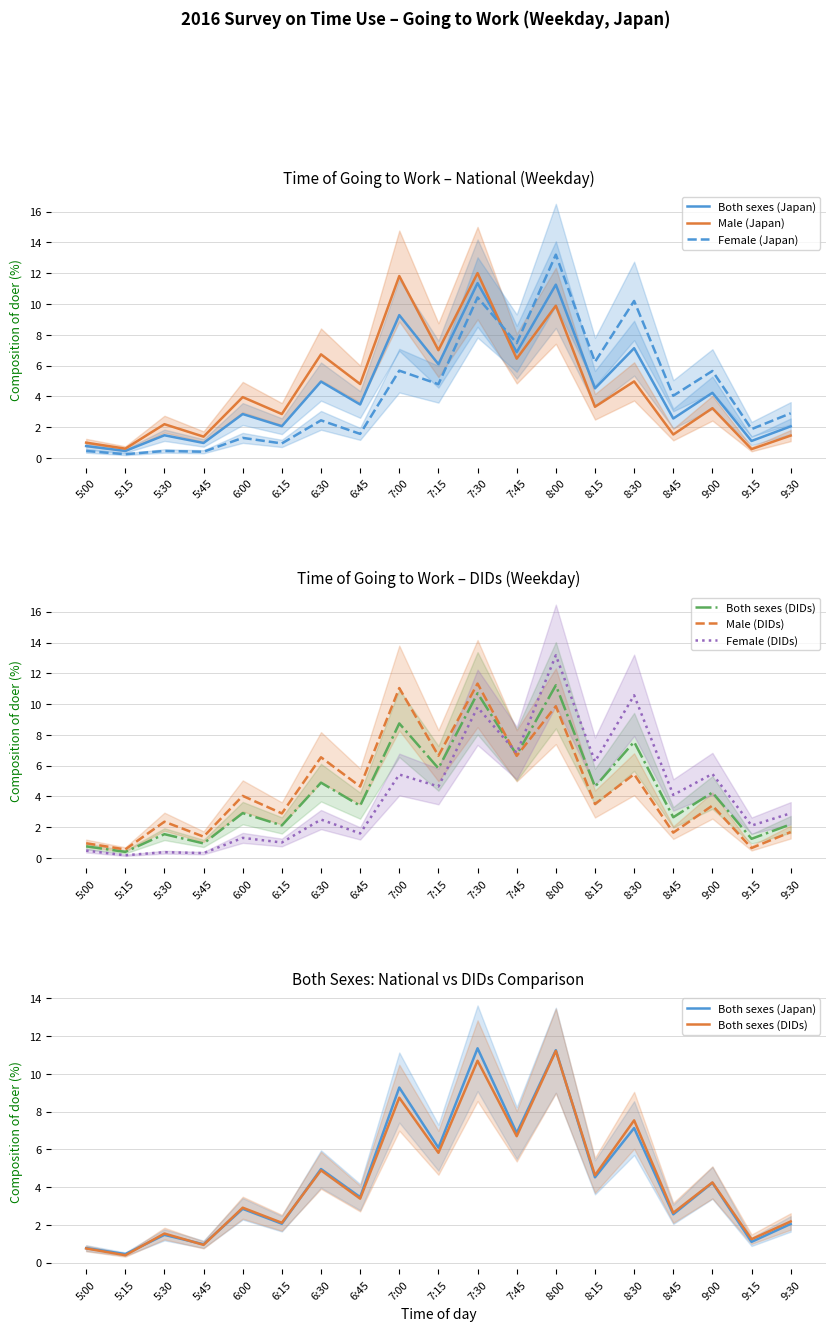

Where is the first local maximum for Both sexes (DIDs)?

5:30